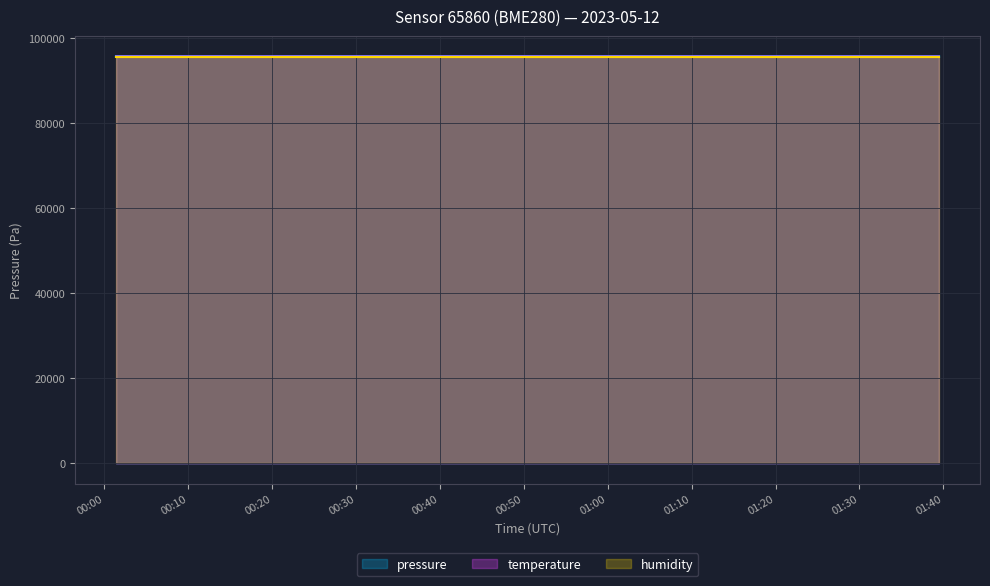

Which series has the largest range (max minus min)?

pressure